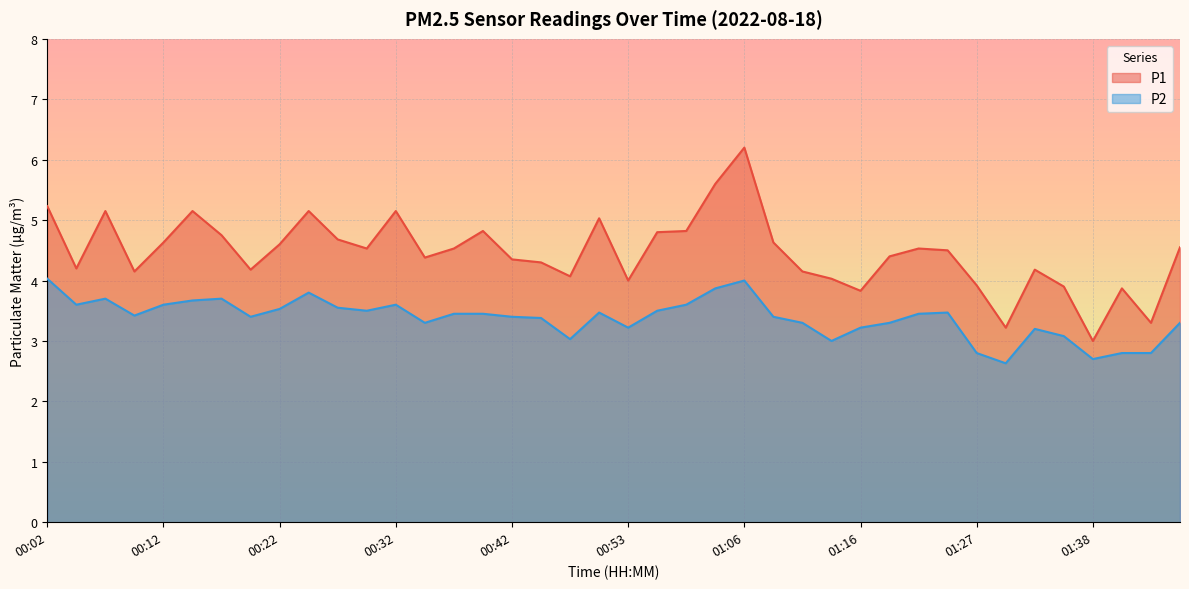

Which label corresponds to the largest value in the chart?

01:06